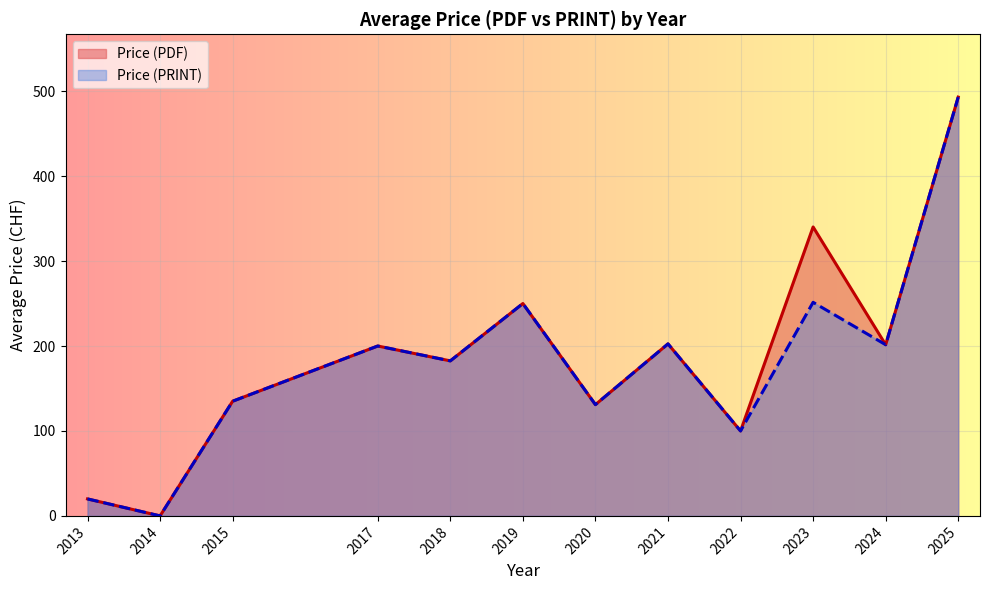

At which category is the sum across all series the highest?

2025